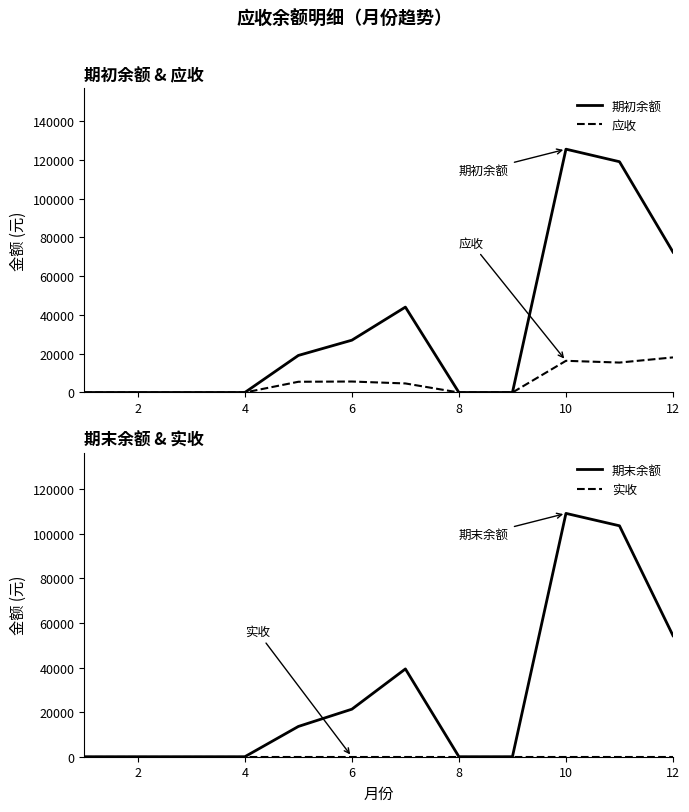

Rank the categories by 应收 value from lowest to highest.

0, 2, 4, 6, 7, 8, 12, 8, 10, 10, 9, 11